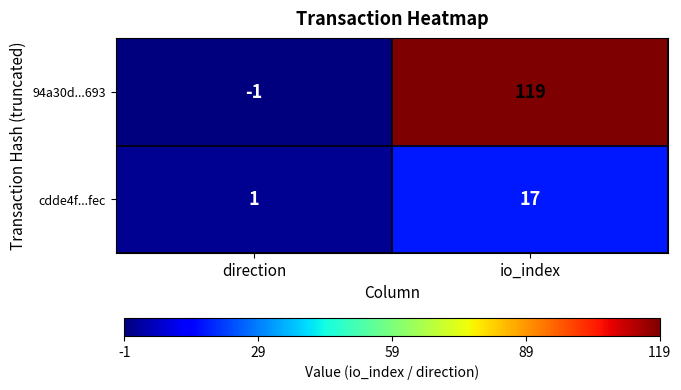

At how many categories does at least one series exceed 66?

1